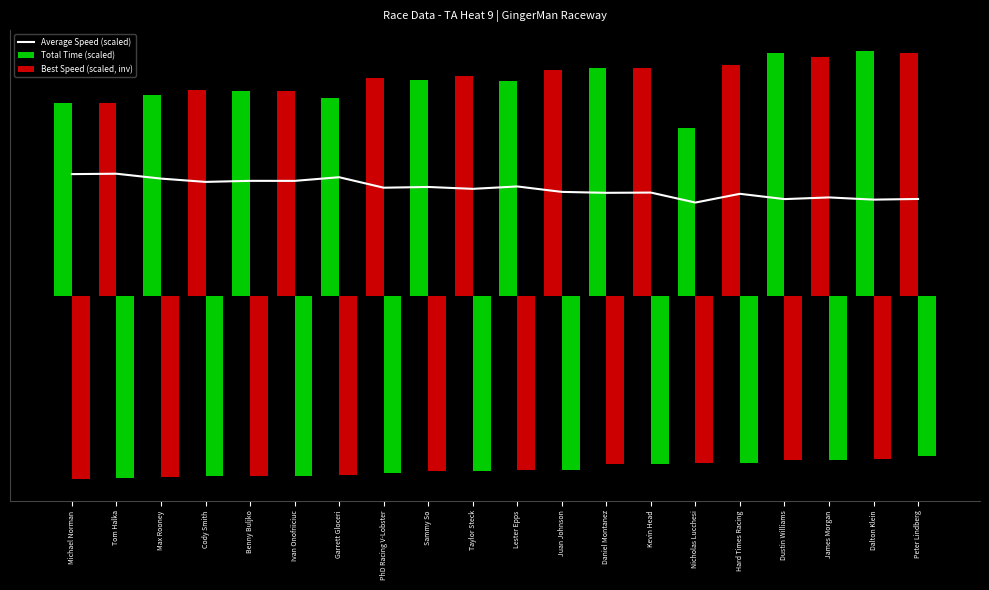

At Juan Johnson, list the series in order from smallest to largest.

Best Speed (scaled, inv), Average Speed (scaled), Total Time (scaled)